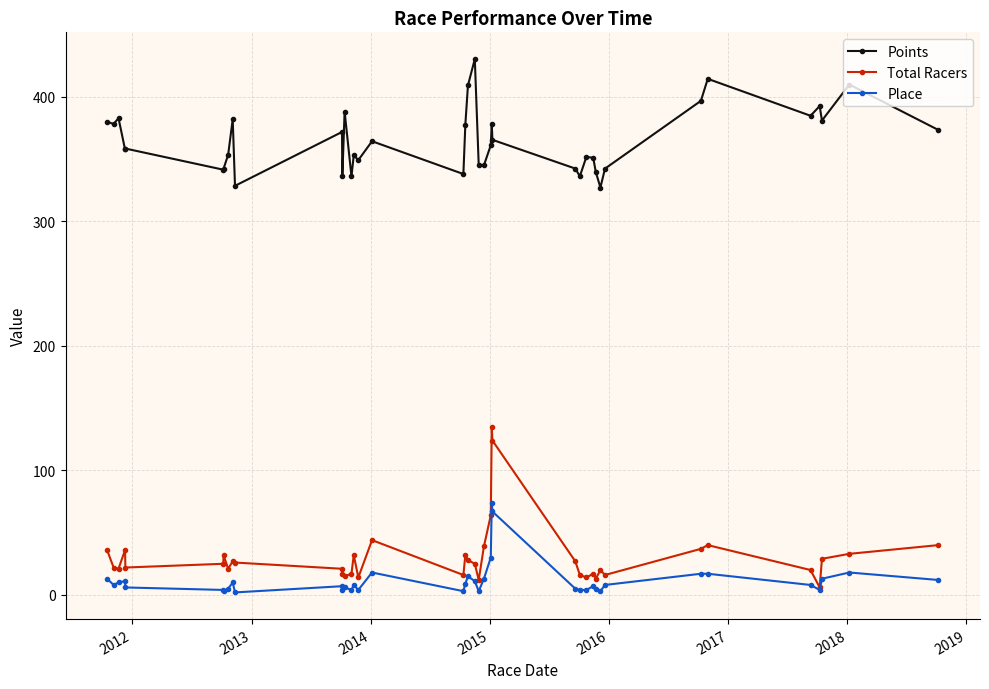

What is the value of the Total Racers point at the 19th from the left?

32.0